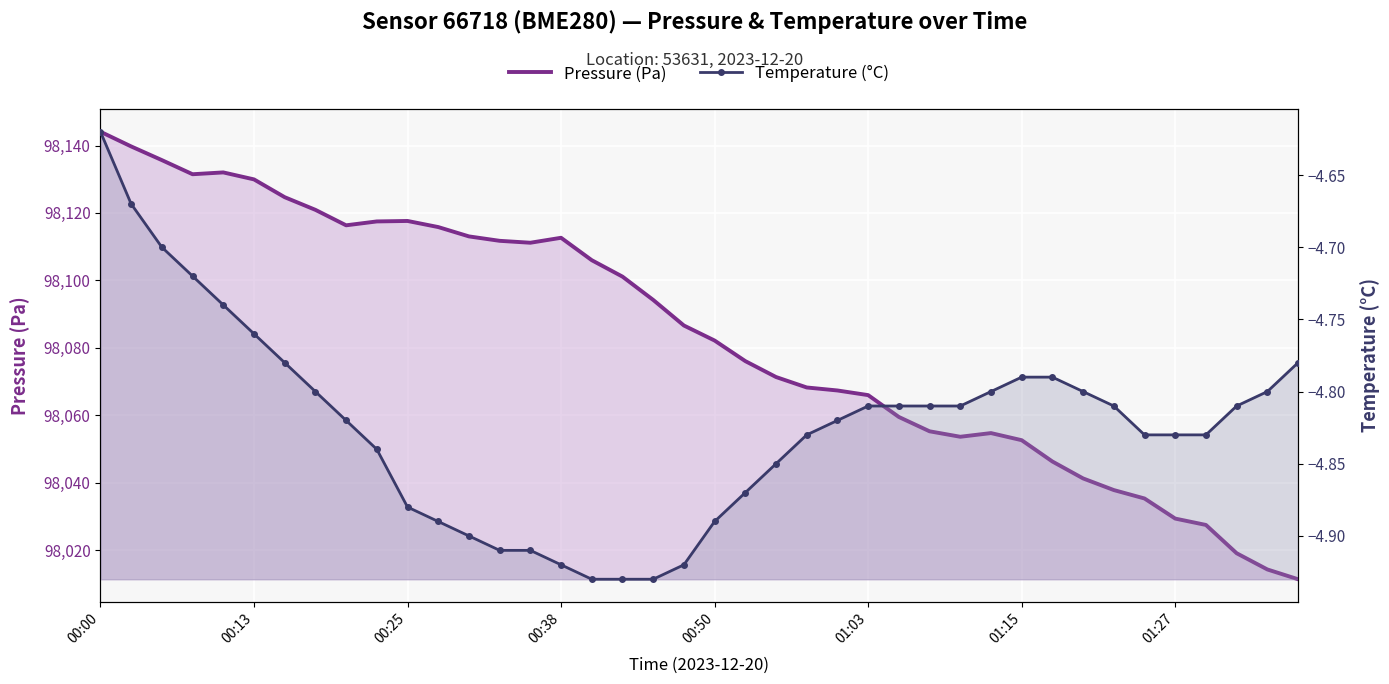

True or false: Temperature (°C) has a value of -4.8 at 32.

True